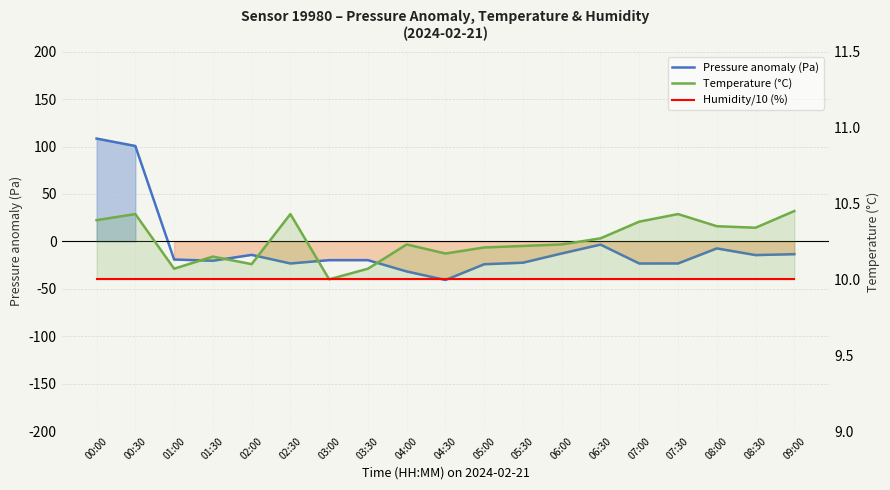

At which category does Temperature (°C) reach its first local peak?

00:30